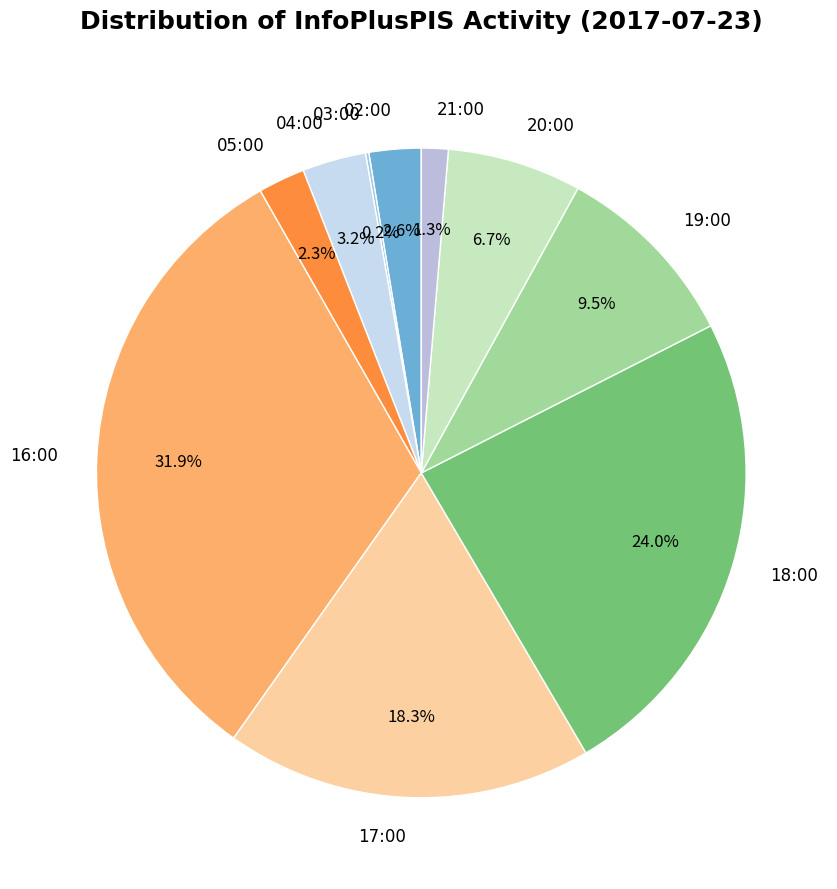

Is there any slice that represents more than half of the pie?

No